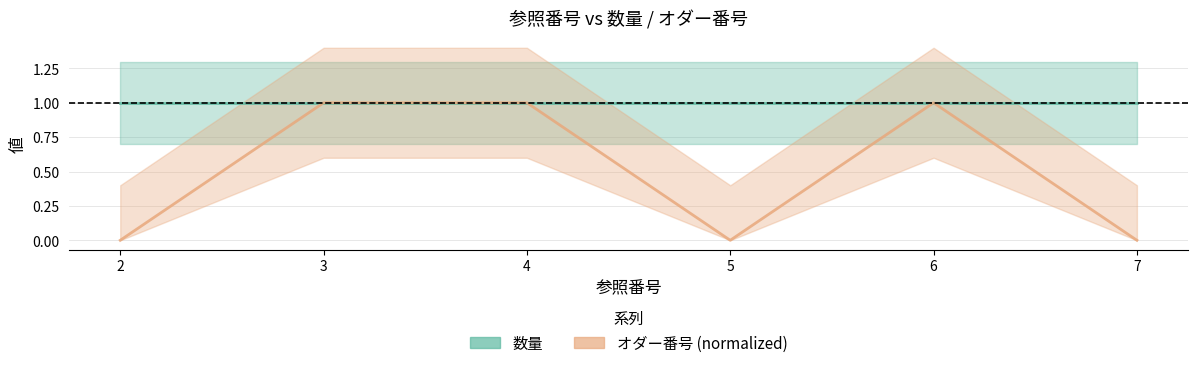

What is the sum of the values at 4 and 7?

1.0